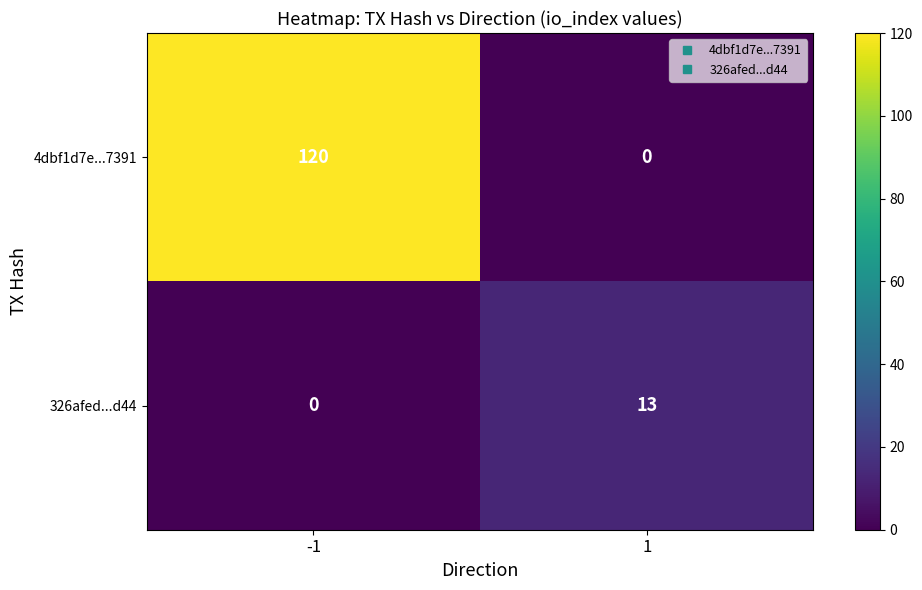

What is the difference between the maximum and minimum values in the 4dbf1d7e...7391 series?

120